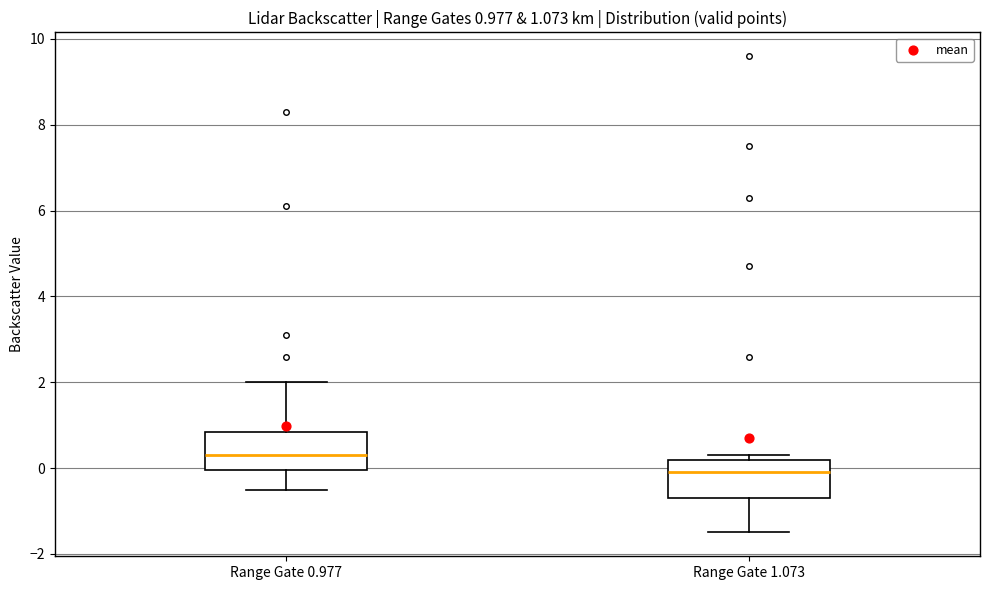

Which box's median line is the highest?

Range Gate 0.977